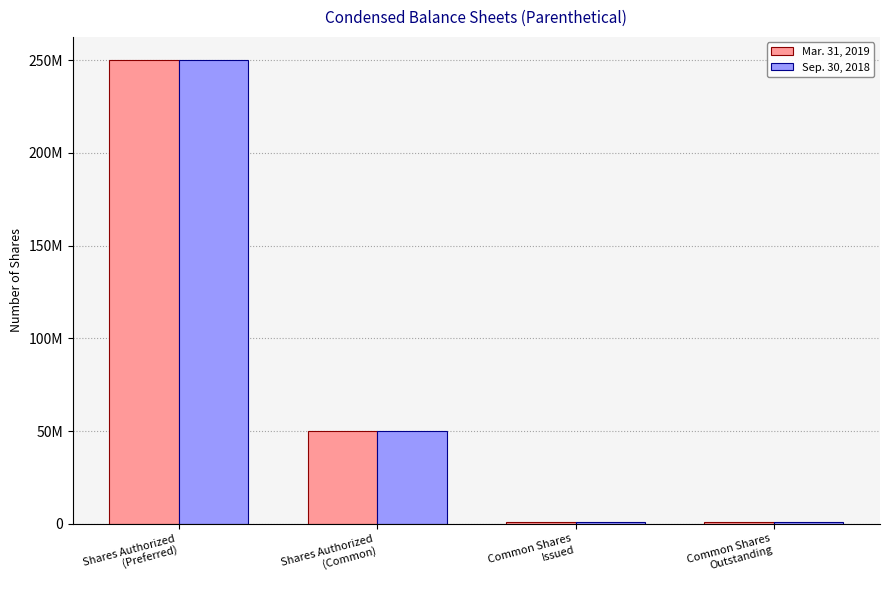

Between Common Shares
Issued and Common Shares
Outstanding, which series saw the biggest shift?

Mar. 31, 2019